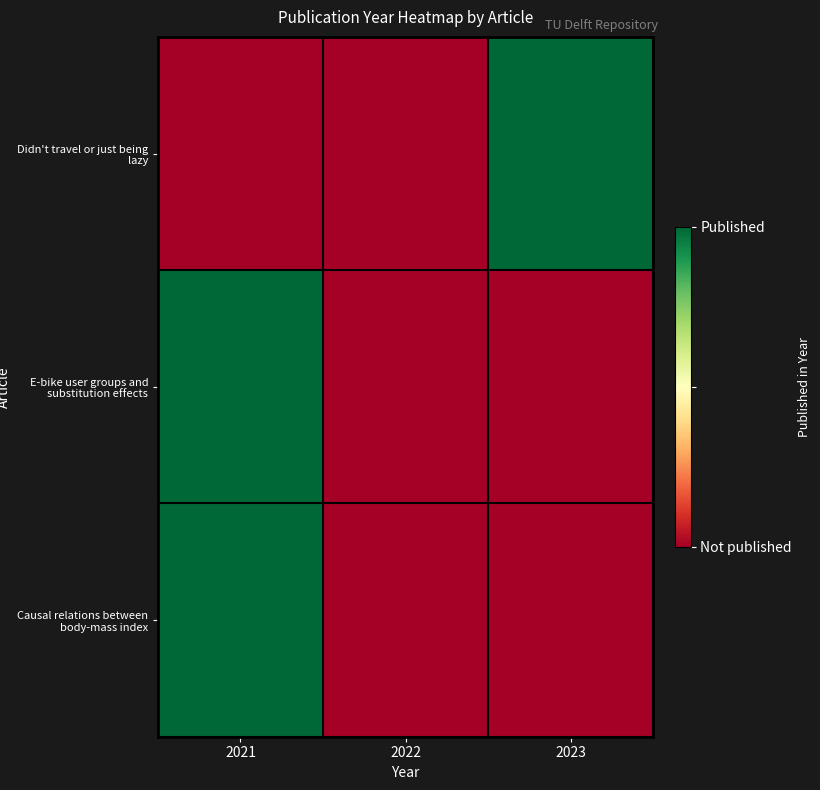

What is the maximum value shown in the chart?

1